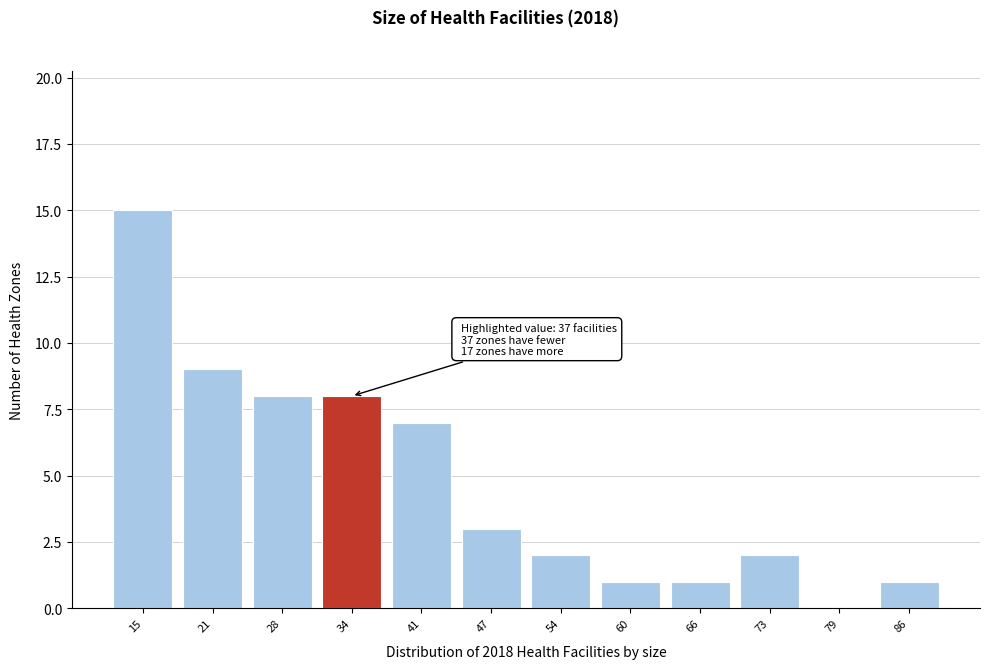

Reading right to left, what are all the values shown in this chart?

86=1	79=0	73=2	66=1	60=1	54=2	47=3	41=7	34=8	28=8	21=9	15=15